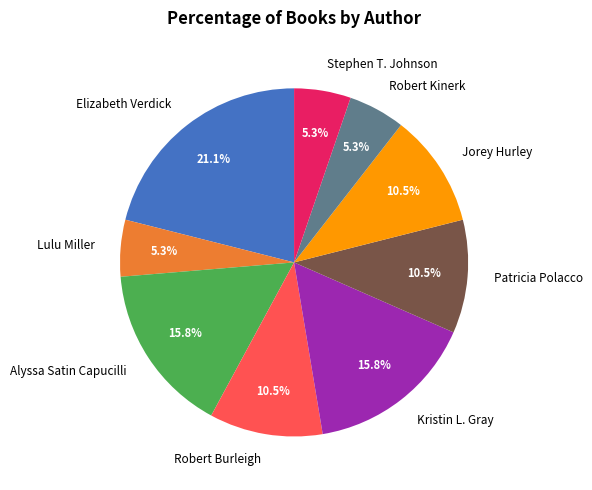

True or false: Alyssa Satin Capucilli accounts for 16% of the total.

True